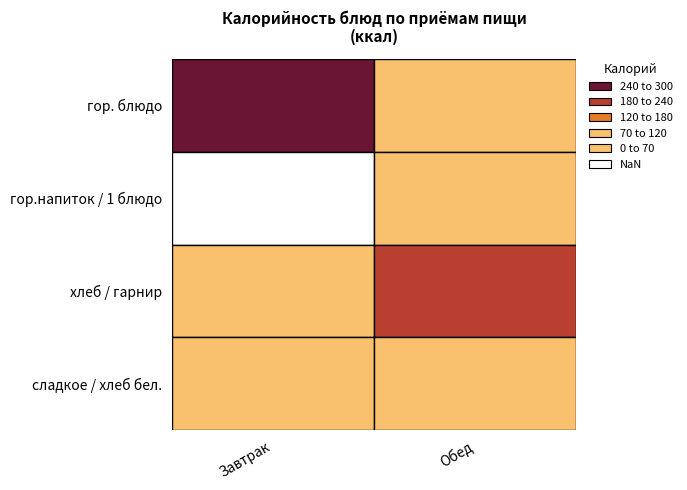

Is the value of Обед at 0 greater than the value of Завтрак at 1?

Yes